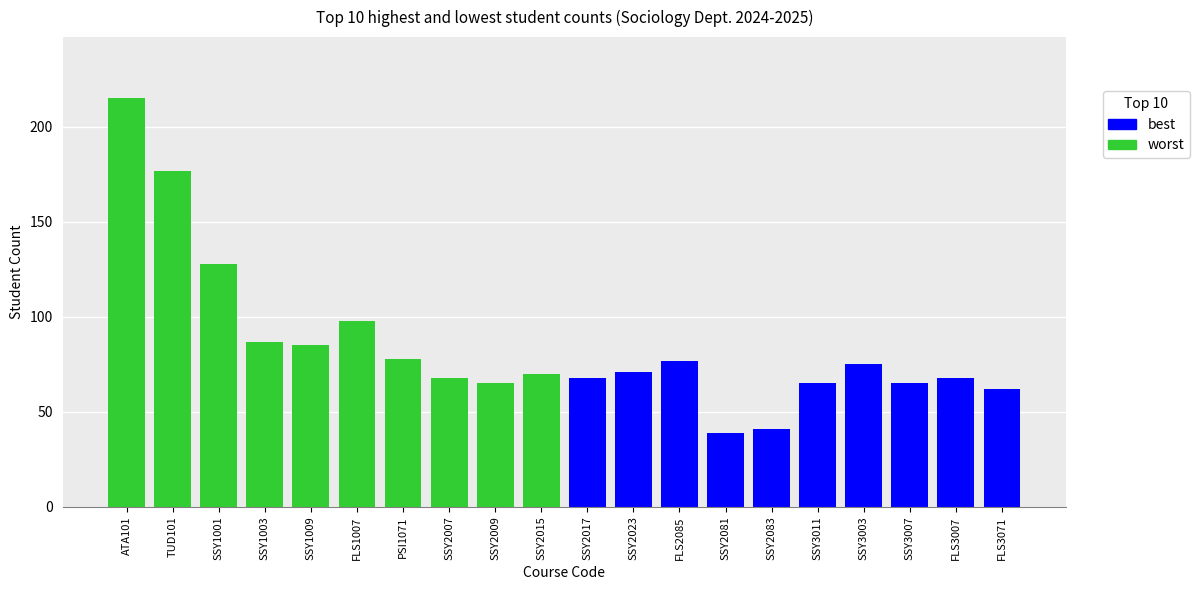

Reading right to left, transcribe all the data shown in this chart.

worst: 70	65	68	78	98	85	87	128	177	215
best: 62	68	65	75	65	41	39	77	71	68